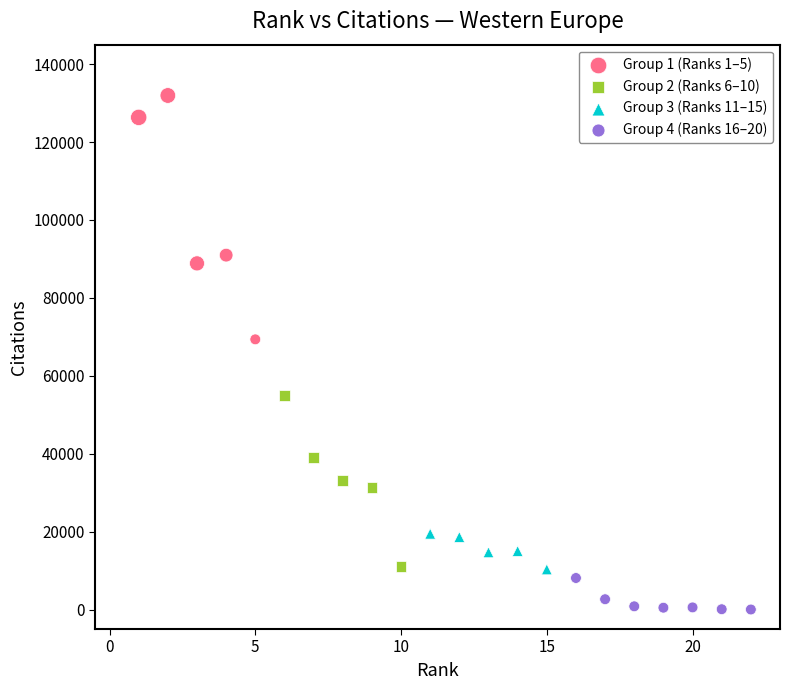

What are all the series names shown in the legend?

Group 1 (Ranks 1–5), Group 2 (Ranks 6–10), Group 3 (Ranks 11–15), Group 4 (Ranks 16–20)